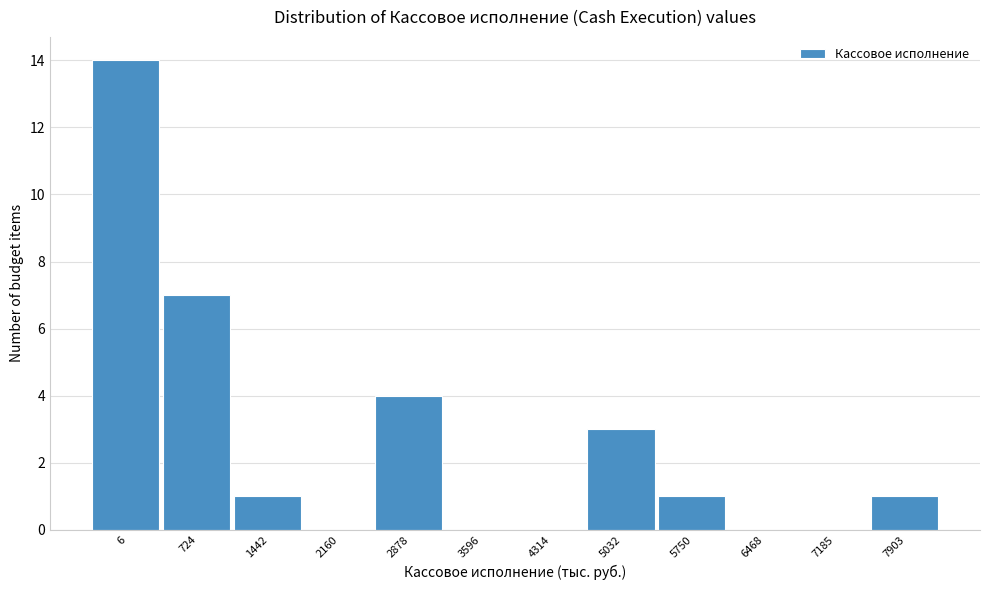

Reading right to left, transcribe all the data shown in this chart.

7903=1	7185=0	6468=0	5750=1	5032=3	4314=0	3596=0	2878=4	2160=0	1442=1	724=7	6=14